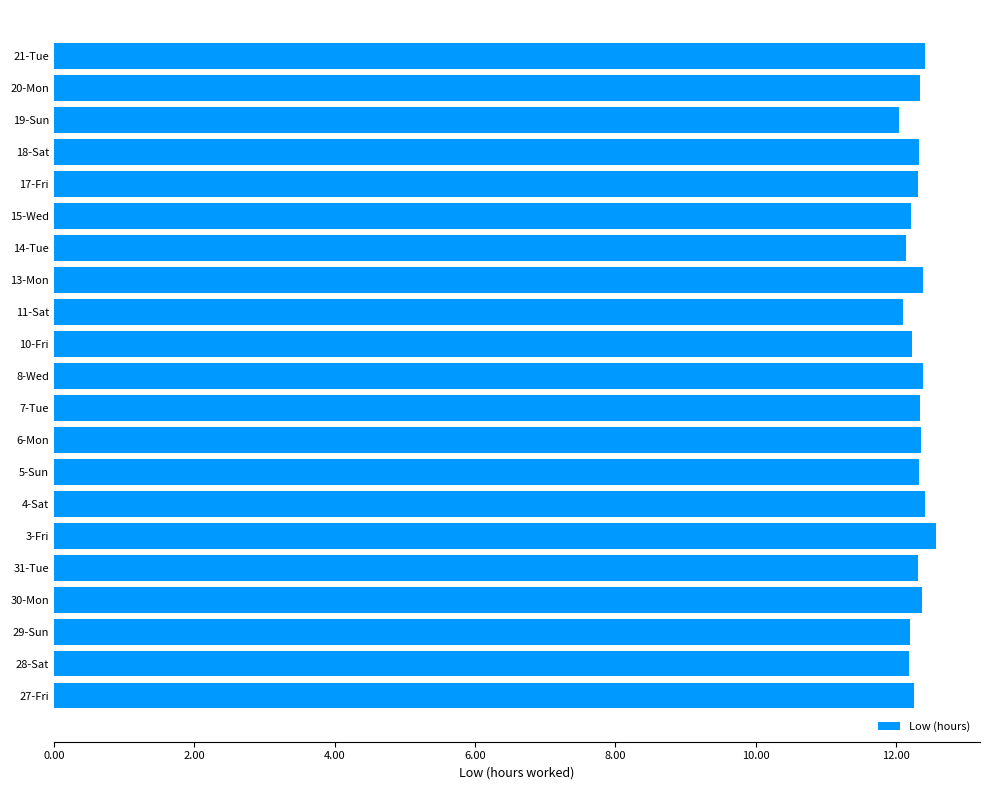

What is the approximate value at 27-Fri?

12.3